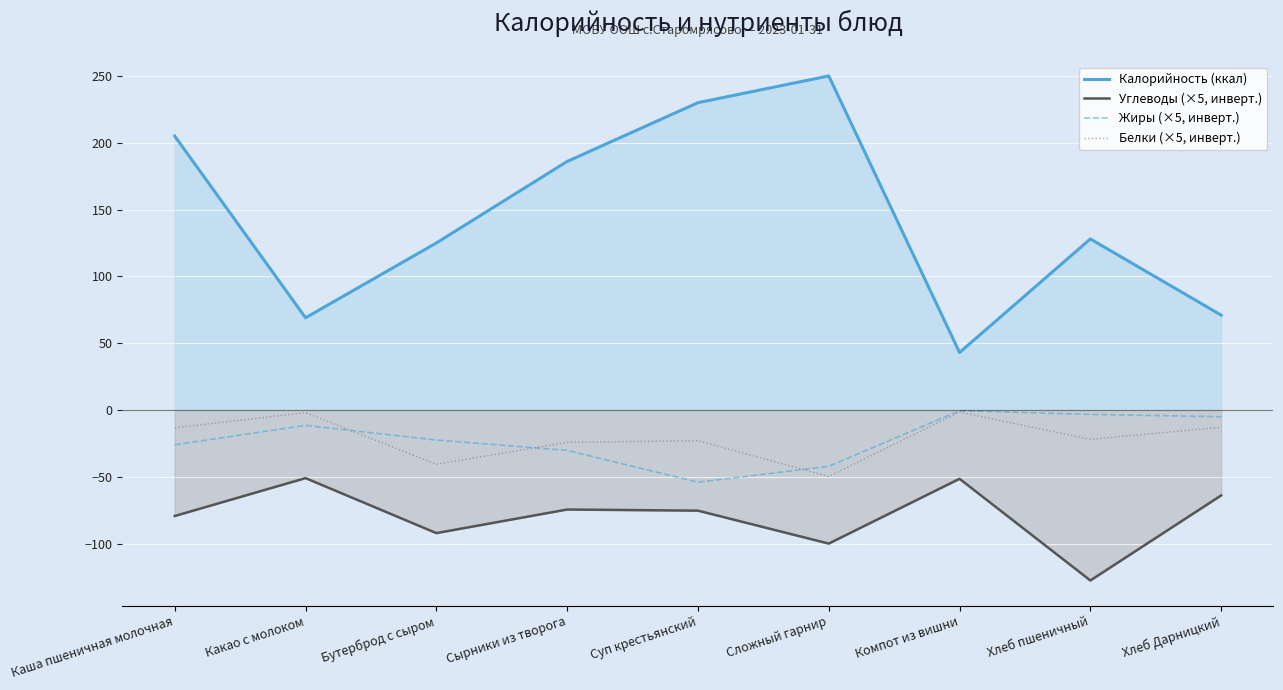

What is the difference between the Жиры (×5, инверт.) values at Какао с молоком and Бутерброд с сыром?

11.0